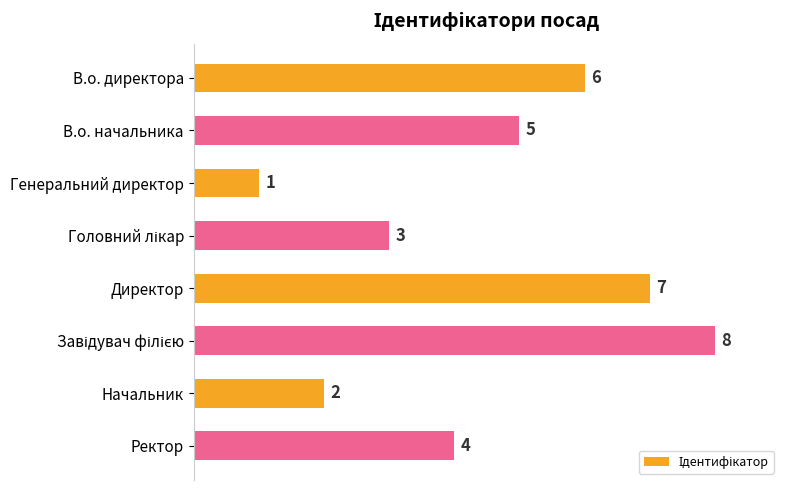

How many data points are less than 5?

4